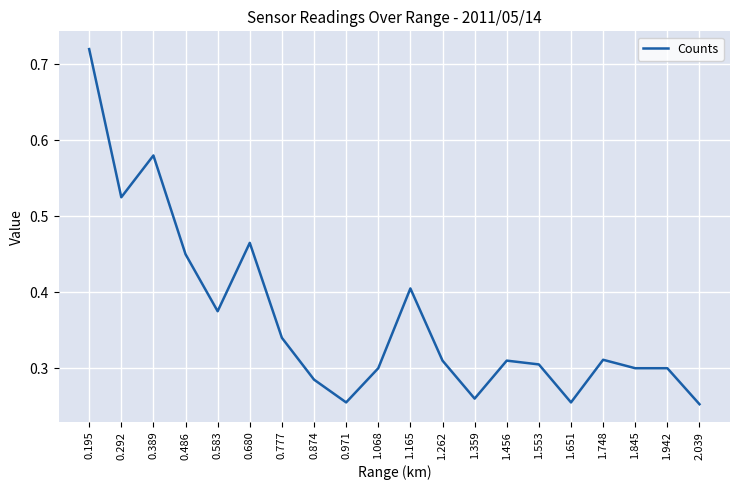

True or false: the data shows 0.3 at 1.262.

True